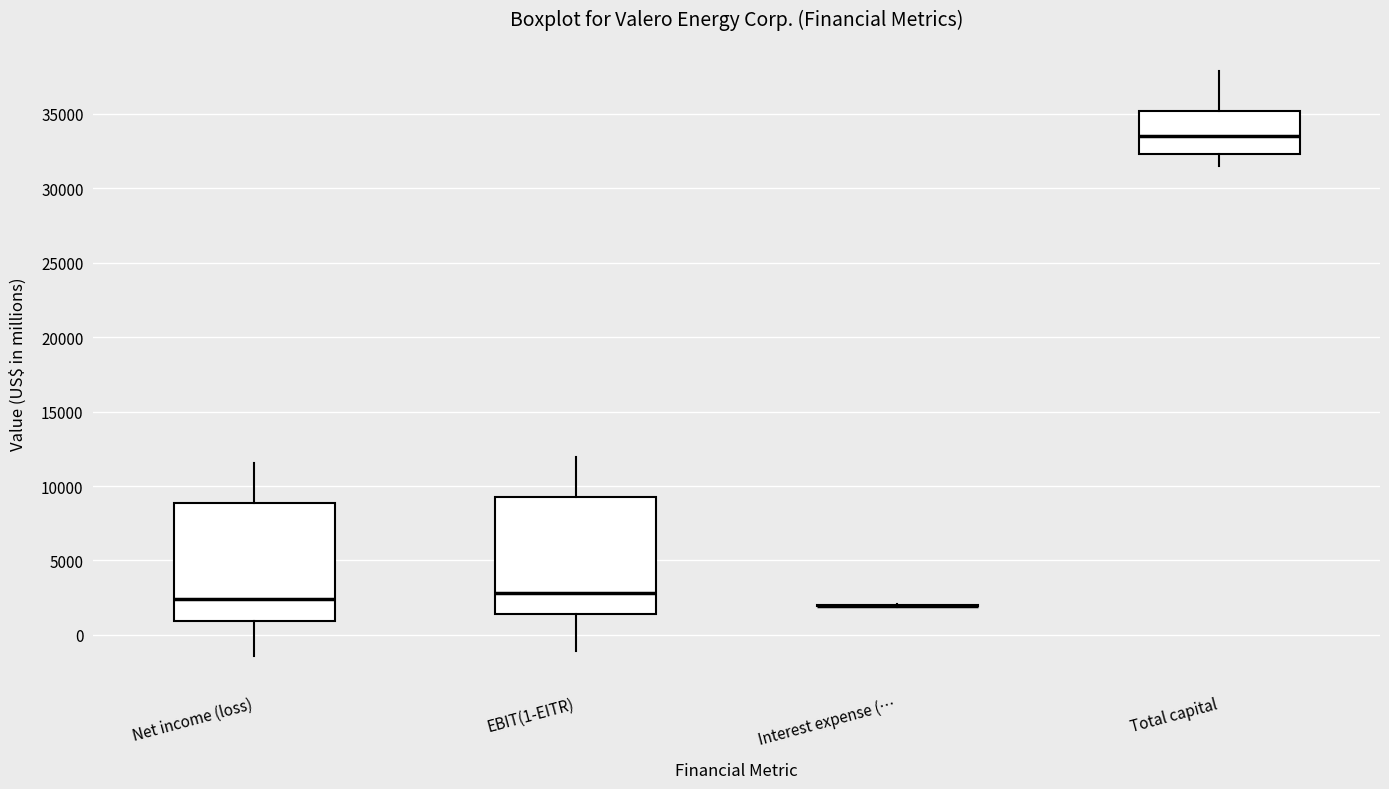

Reading left to right, transcribe this box plot: for each box, give where its median line is, the range the box spans, and where its two whiskers end, as read against the y-axis. The values are not printed on the chart, so give them approximately, as read against the axis.

Net income (loss): median 2500, box 1000 to 9000, whiskers -1500 to 11500
EBIT(1-EITR): median 3000, box 1500 to 9500, whiskers -1000 to 12000
Interest expense (…: box collapsed to a line at 2000, whiskers 2000 to 2000
Total capital: median 33500, box 32500 to 35000, whiskers 31500 to 38000